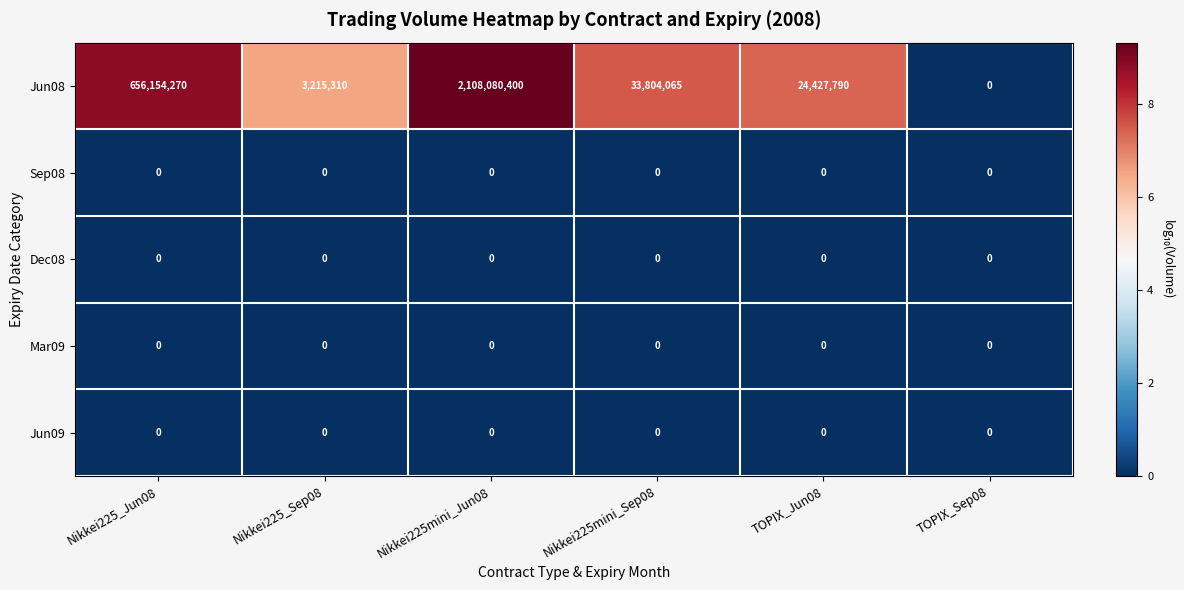

Reading left to right, transcribe all the data shown in this chart.

Jun08: 656154270	3215310	2108080400	33804065	24427790	0
Sep08: 0	0	0	0	0	0
Dec08: 0	0	0	0	0	0
Mar09: 0	0	0	0	0	0
Jun09: 0	0	0	0	0	0